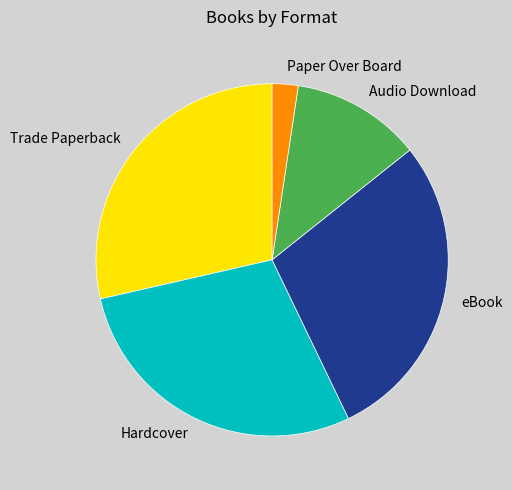

Which has a higher value, Hardcover or Audio Download?

Hardcover